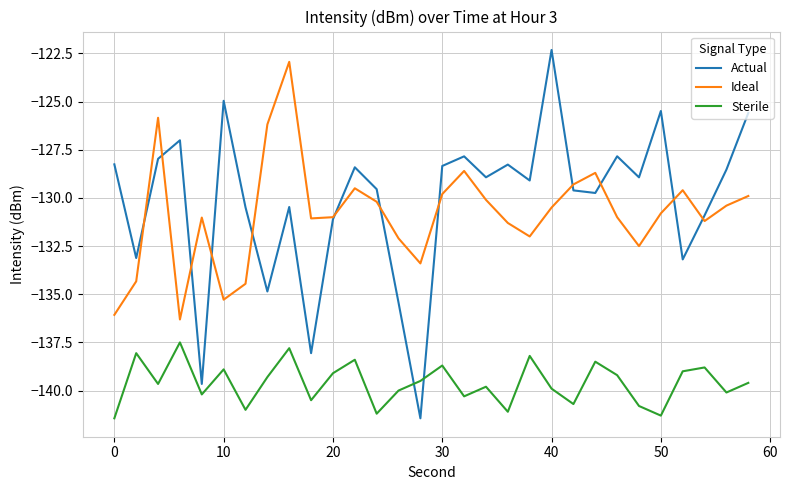

How many values in the Ideal series exceed -130?

10